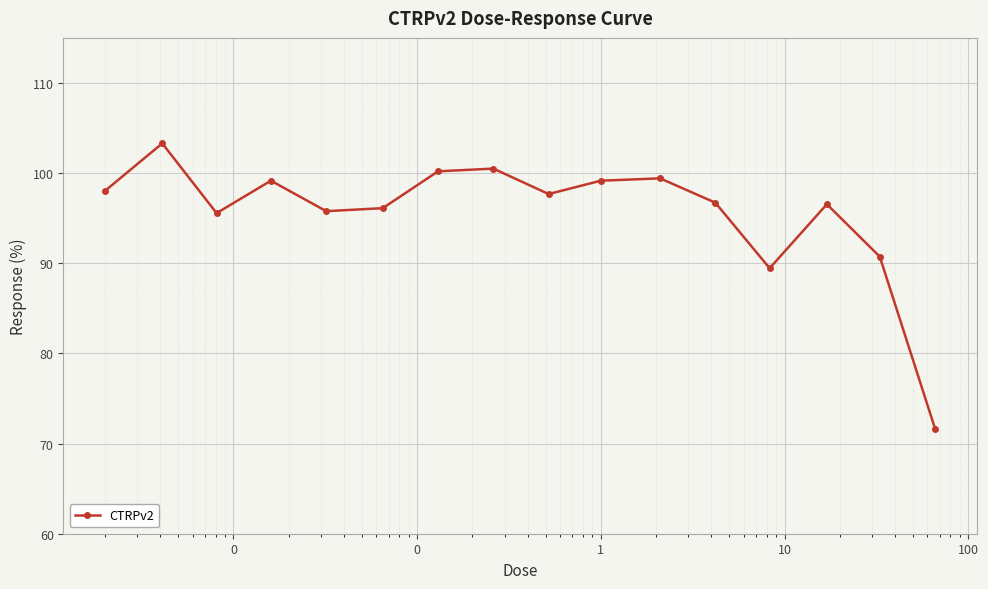

What is the maximum value shown in the chart?

103.3